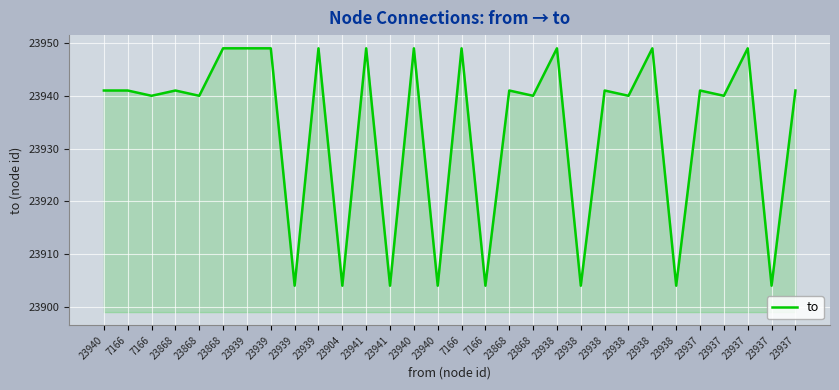

At which category does the data reach its first local valley?

7166